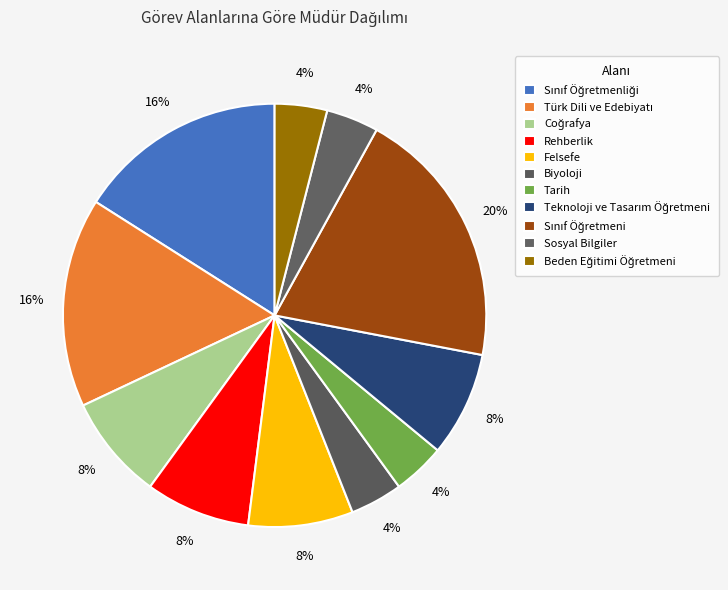

Count the number of slices in the pie.

11